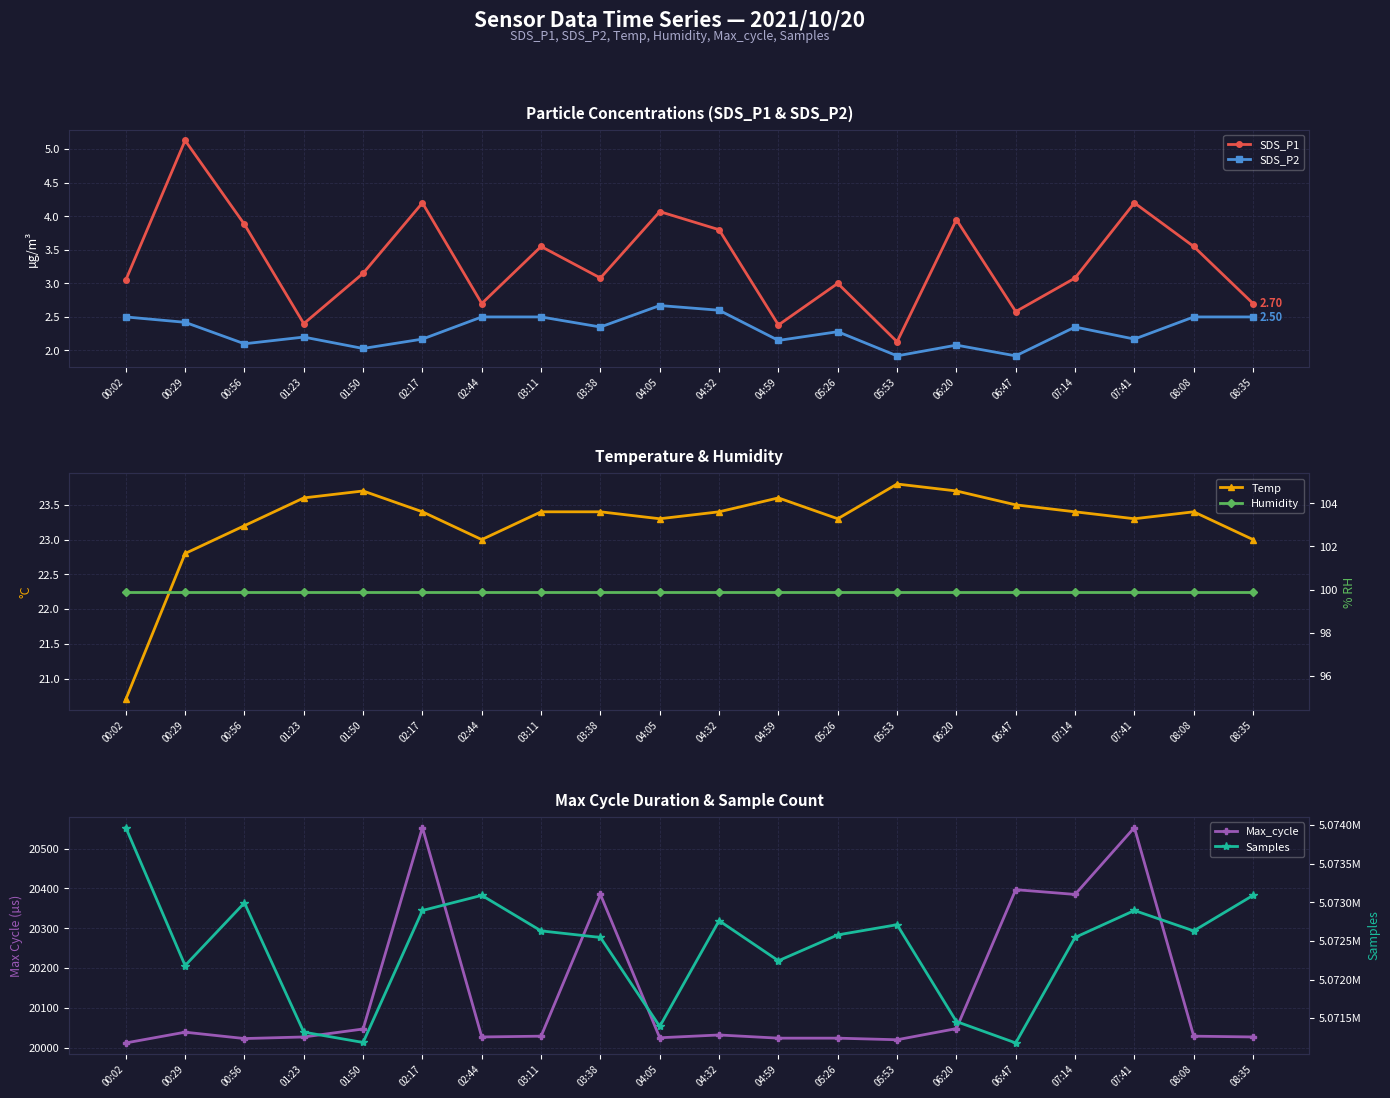

What is the sum of all Samples values?

101448284.0